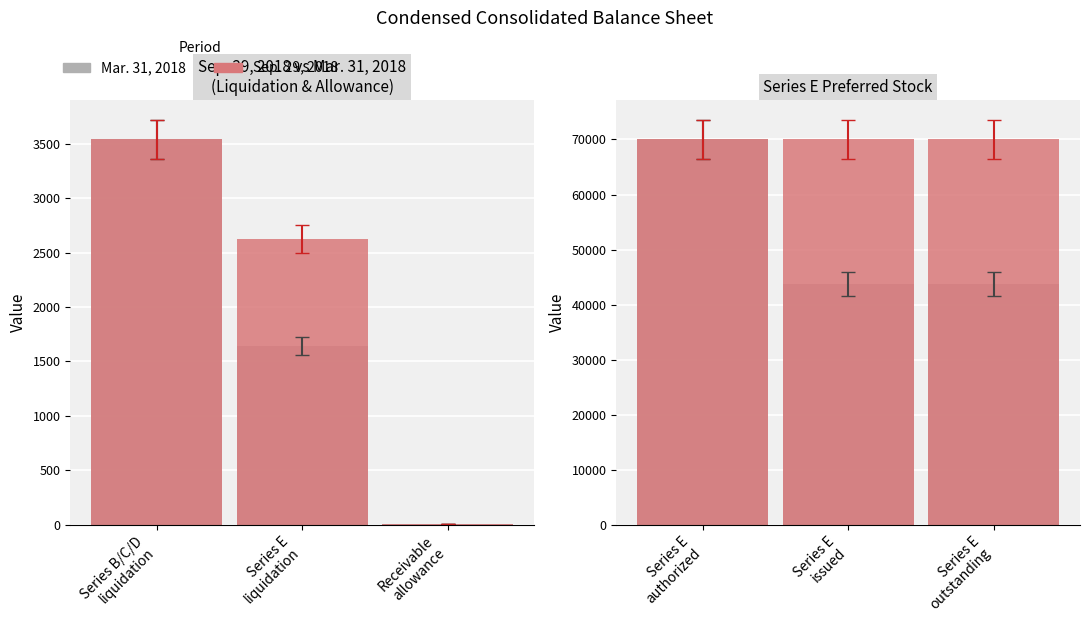

What is the label of the 2nd bar from the left?

Series E issued